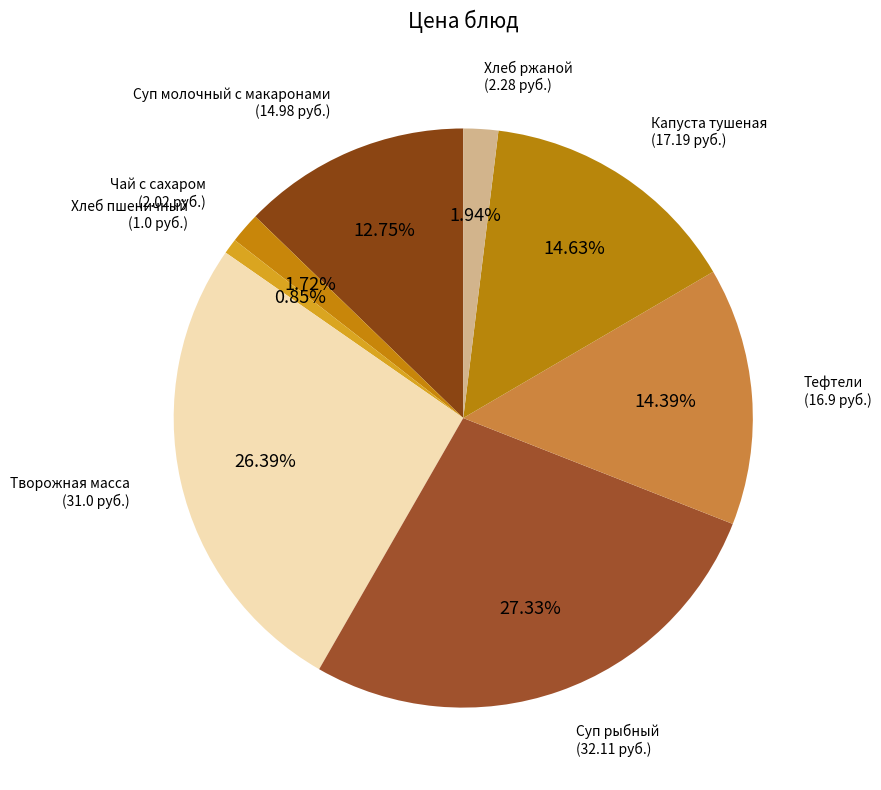

Rank the categories by value from lowest to highest.

Хлеб пшеничный, Чай с сахаром, Хлеб ржаной, Суп молочный с макаронами, Тефтели, Капуста тушеная, Творожная масса, Суп рыбный